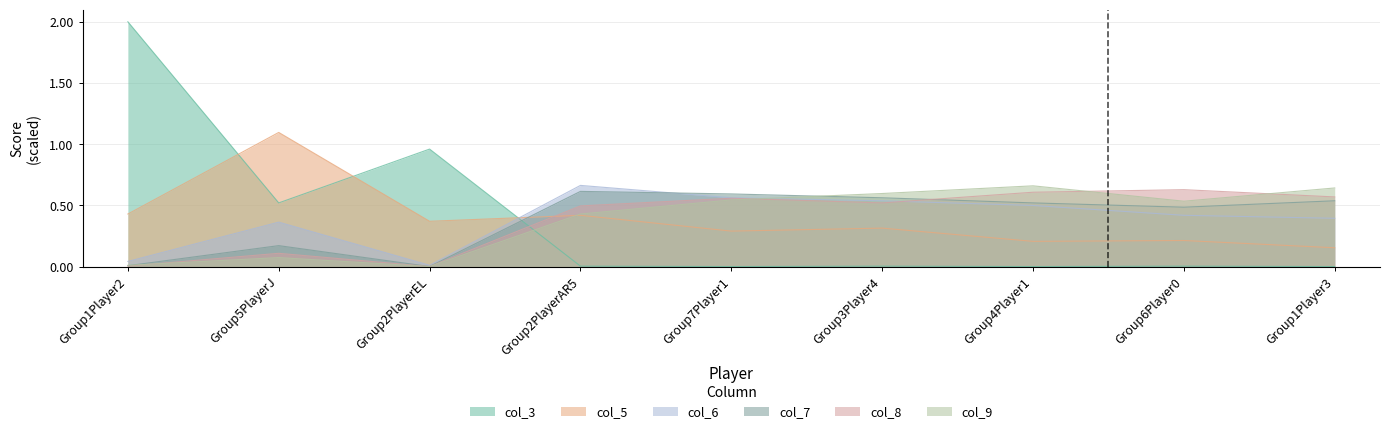

Reading left to right, what are all the values shown in this chart?

col_3: 2.0	0.5	1.0	0.0	0.0	0.0	0.0	0.0	0.0
col_5: 0.4	1.1	0.4	0.4	0.3	0.3	0.2	0.2	0.2
col_6: 0.0	0.4	0.0	0.7	0.6	0.5	0.5	0.4	0.4
col_7: 0.0	0.2	0.0	0.6	0.6	0.6	0.5	0.5	0.5
col_8: 0.0	0.1	0.0	0.5	0.6	0.5	0.6	0.6	0.6
col_9: 0.0	0.1	0.0	0.4	0.5	0.6	0.7	0.5	0.6